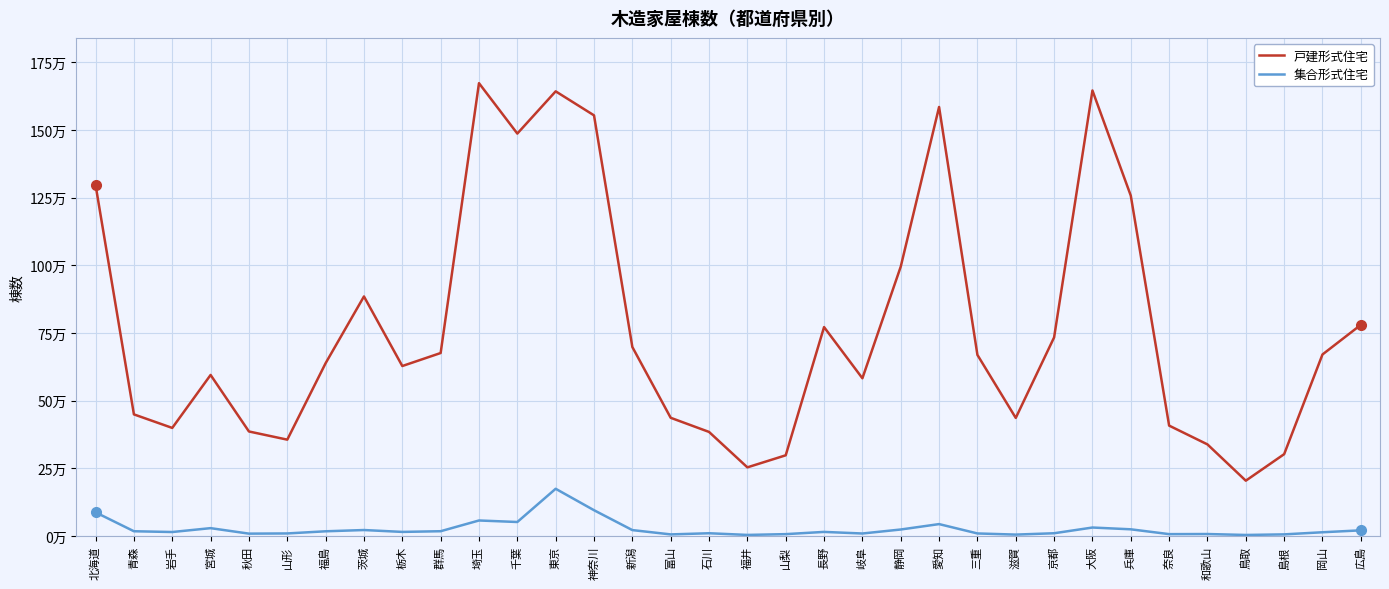

What is the difference between the 戸建形式住宅 values at 石川 and 青森?

64825